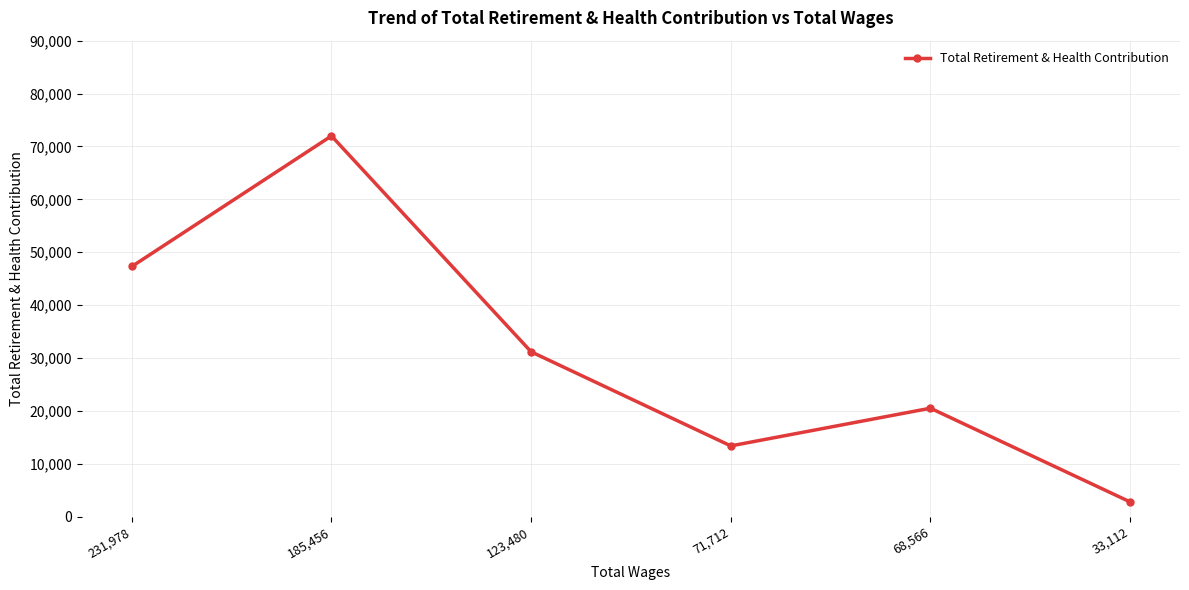

What is the label of the 4th point from the right?

123,480